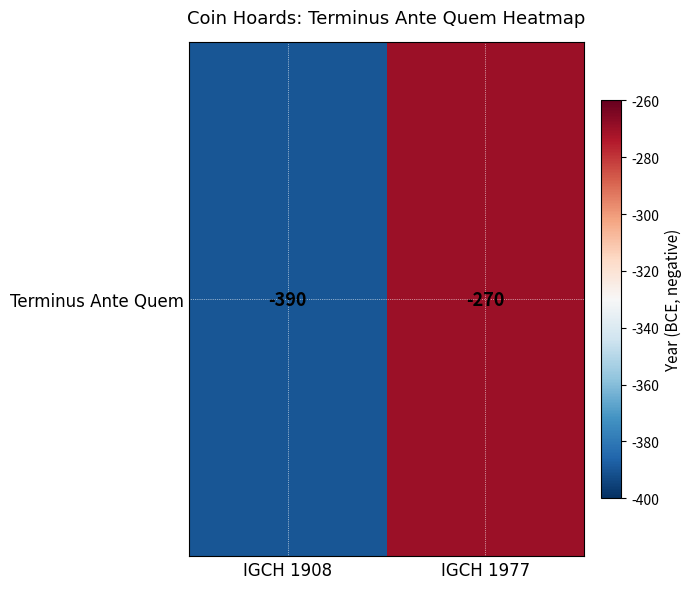

What is the greatest value displayed?

-270